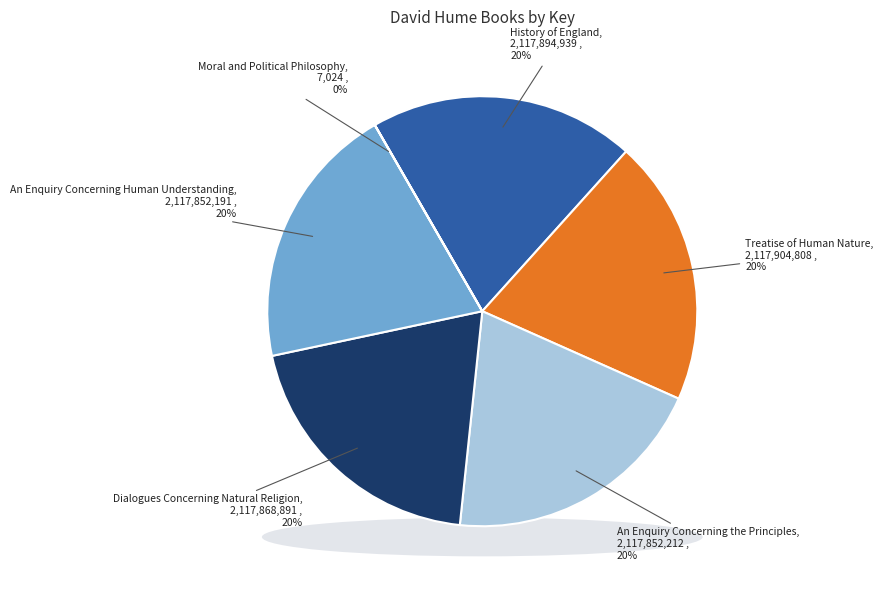

To the nearest percent, what is the combined percentage of Treatise of Human Nature and An Enquiry Concerning the Principles?

40%